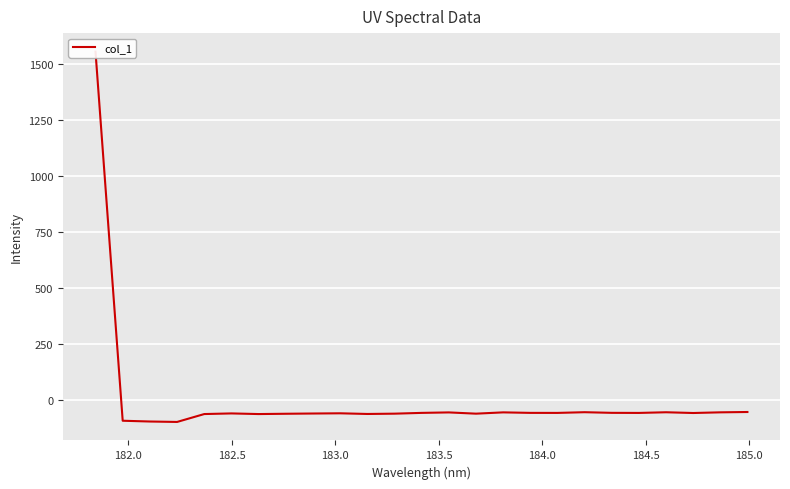

Is it true that the value at 14 is -39.3?

False